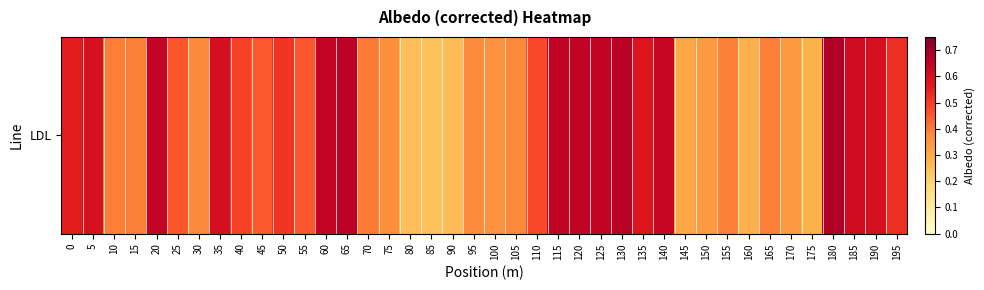

The value at 185 is 0.6. True or false?

True